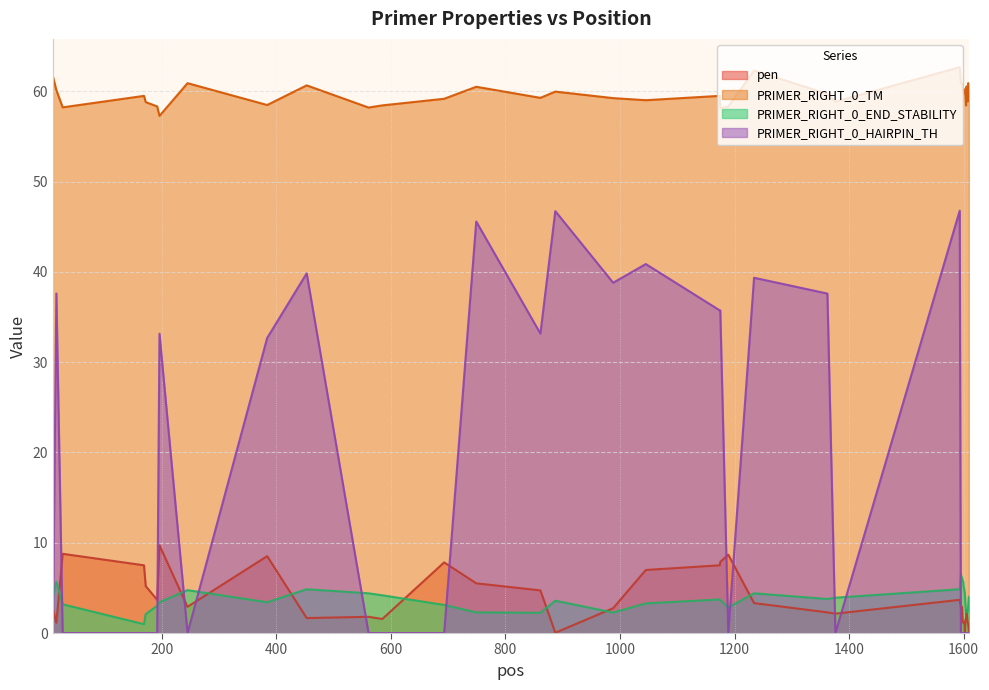

True or false: PRIMER_RIGHT_0_HAIRPIN_TH and PRIMER_RIGHT_0_TM cross at least once.

False